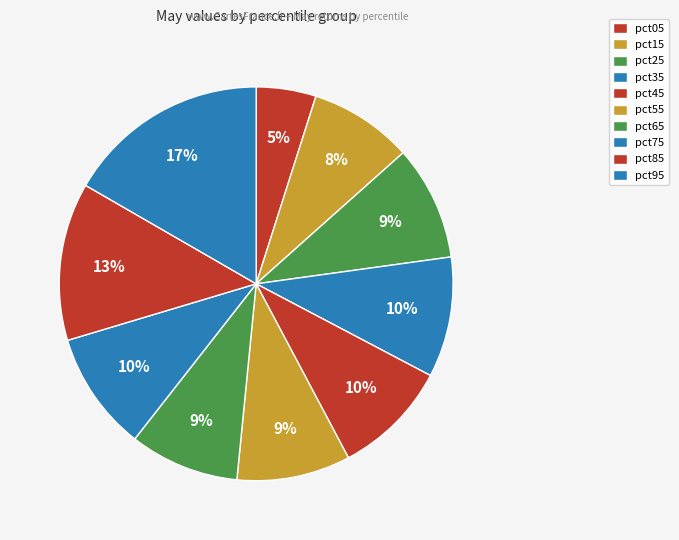

What is the largest slice in the pie chart?

pct95